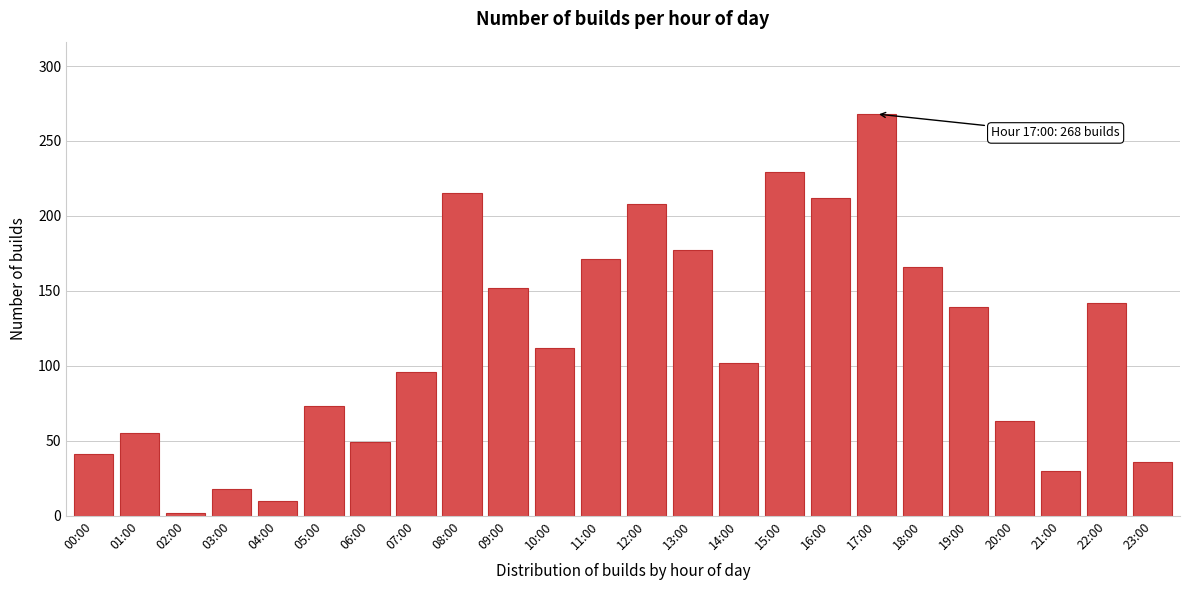

Reading right to left, transcribe all the data shown in this chart.

36	142	30	63	139	166	268	212	229	102	177	208	171	112	152	215	96	49	73	10	18	2	55	41